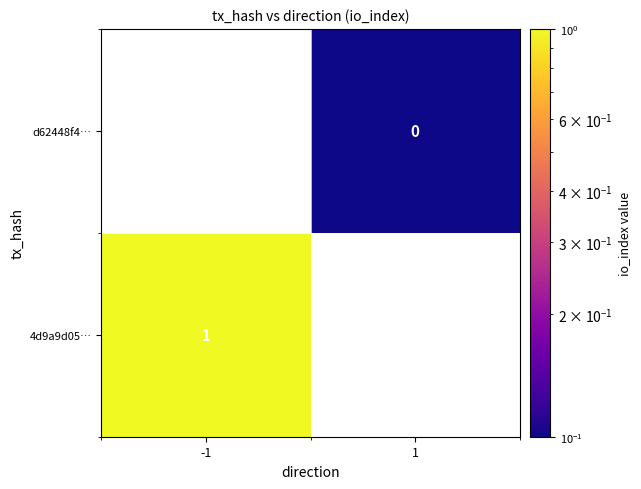

The 4d9a9d05… series shows 0 at -1. True or false?

False